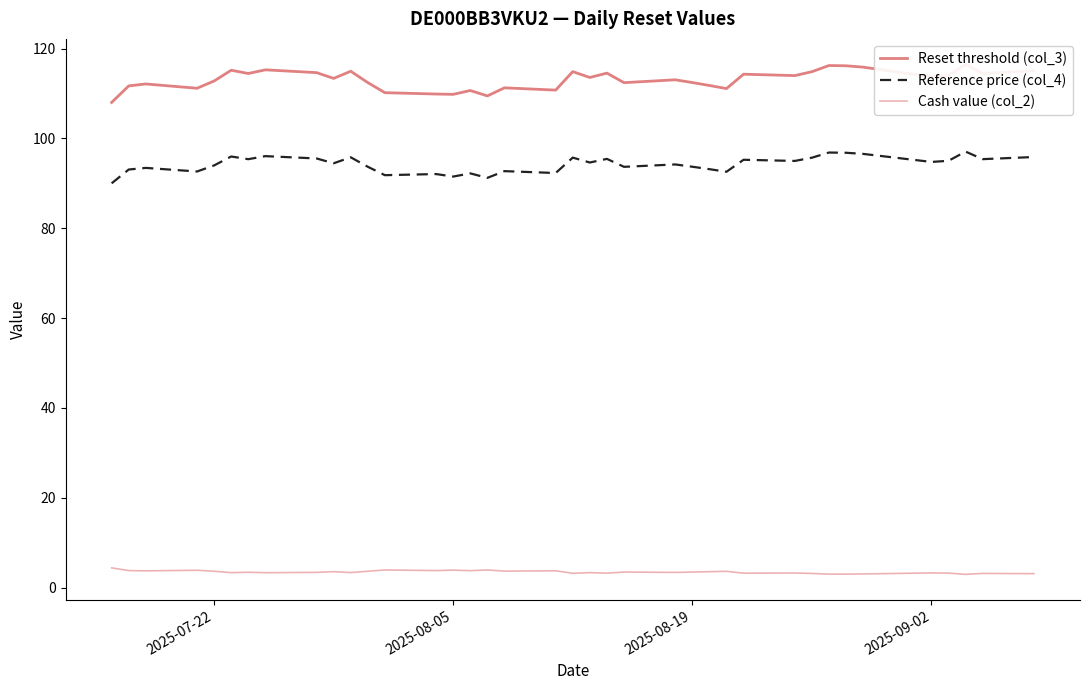

Reading right to left, what are all the values shown in this chart?

Reset threshold (col_3): 115.0	114.5	116.5	114.0	113.7	115.9	116.2	116.2	114.9	114.0	114.3	111.1	111.8	112.5	113.1	112.4	114.6	113.6	114.9	110.8	111.3	109.5	110.7	109.8	109.9	110.2	112.4	115.0	113.4	114.7	115.3	114.5	115.2	112.8	111.2	112.1	111.7	108.0
Reference price (col_4): 95.9	95.4	97.1	95.0	94.8	96.6	96.8	96.9	95.7	95.0	95.3	92.6	93.2	93.7	94.2	93.7	95.5	94.7	95.7	92.3	92.7	91.2	92.2	91.5	92.1	91.8	93.7	95.8	94.5	95.5	96.1	95.4	96.0	94.0	92.7	93.5	93.1	90.0
Cash value (col_2): 3.1	3.2	3.0	3.2	3.3	3.0	3.0	3.0	3.2	3.3	3.2	3.6	3.5	3.5	3.4	3.5	3.2	3.3	3.2	3.8	3.7	3.9	3.8	3.9	3.8	3.9	3.6	3.4	3.5	3.4	3.3	3.4	3.3	3.6	3.9	3.7	3.8	4.4